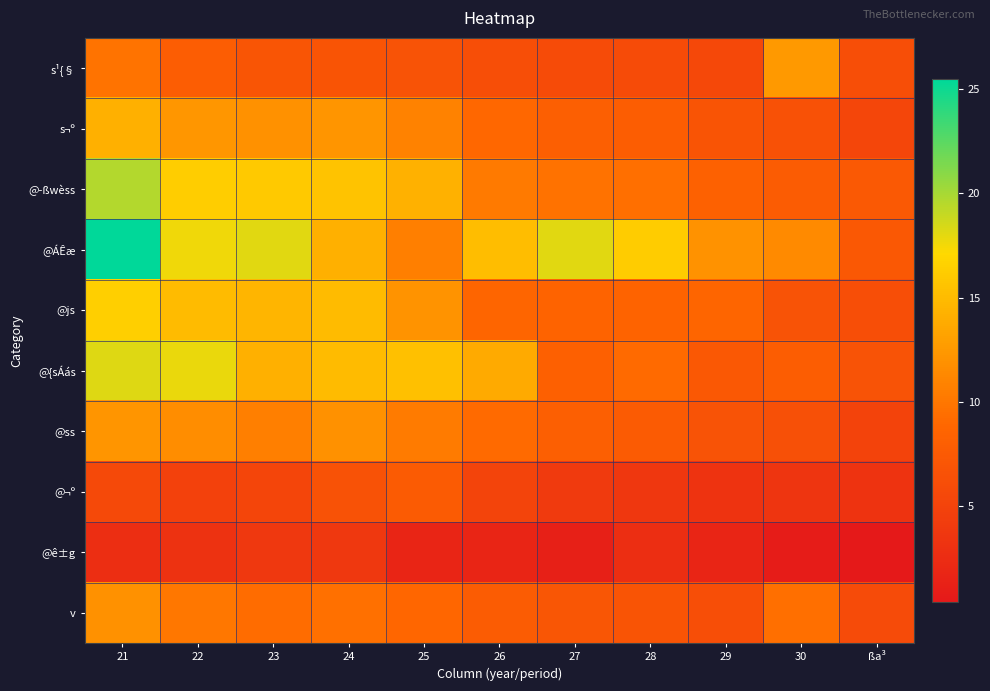

Which series has the largest range (max minus min)?

@ÁÊæ